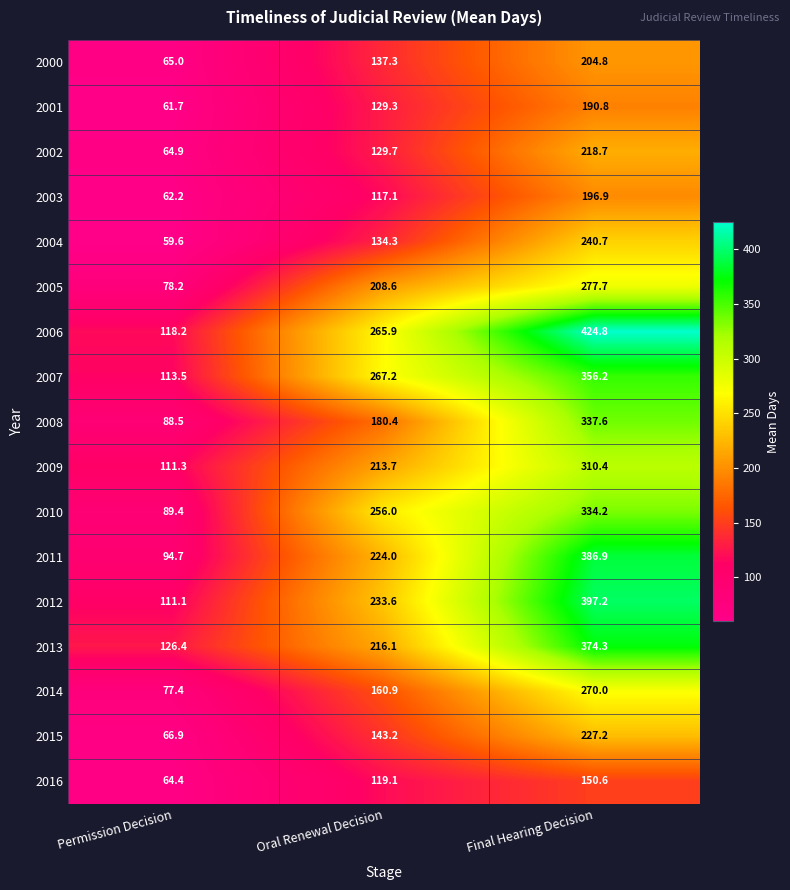

What is the total value across all series at Oral Renewal Decision?

3136.4